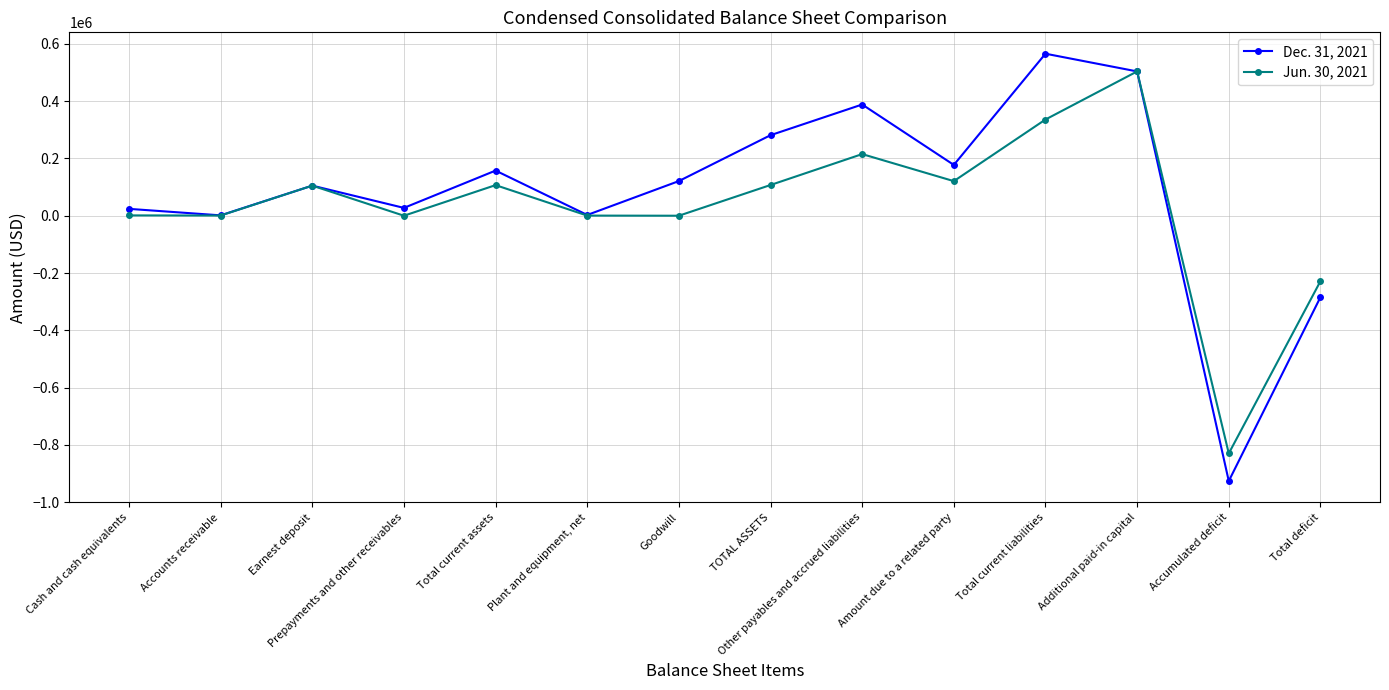

What are all the series names shown in the legend?

Dec. 31, 2021, Jun. 30, 2021